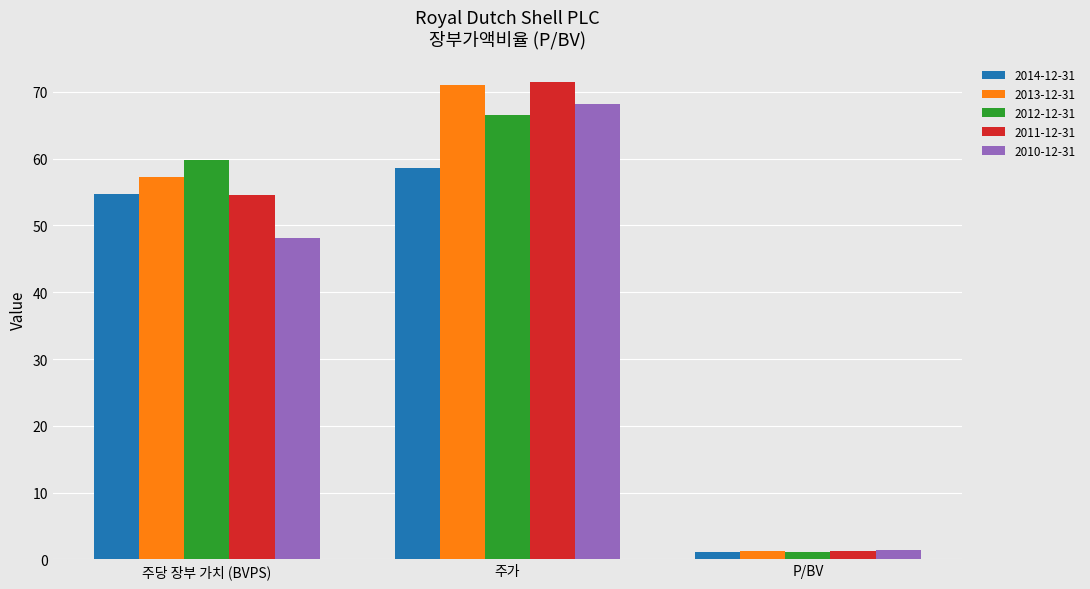

How many bars are there in total?

15